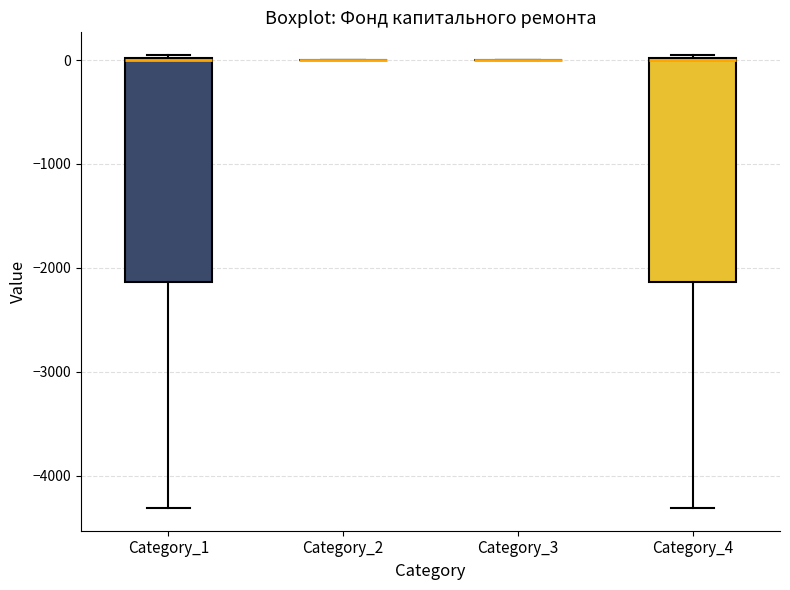

Reading left to right, read every box against the y-axis: the position of its median line, the range the box covers, and the ends of its whiskers. The values are not printed on the chart, so give them approximately, as read against the axis.

Category_1: median 0, box -2100 to 0, whiskers -4300 to 0
Category_2: box collapsed to a line at 0, whiskers 0 to 0
Category_3: box collapsed to a line at 0, whiskers 0 to 0
Category_4: median 0, box -2100 to 0, whiskers -4300 to 0